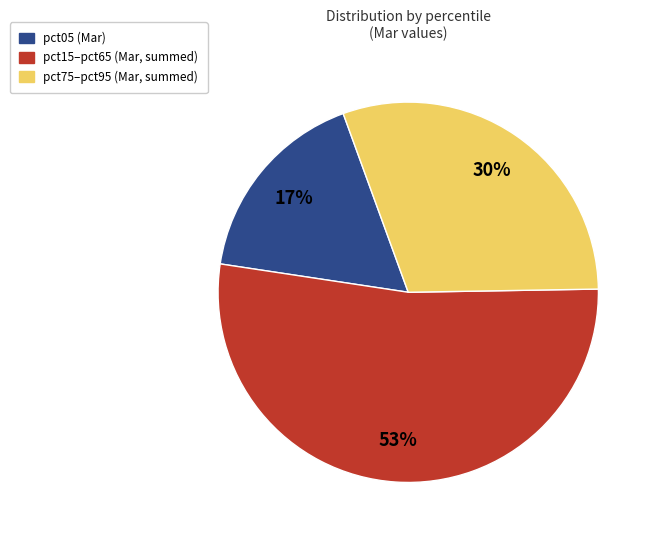

To the nearest percent, what is the difference between the largest and smallest slice percentages?

36%